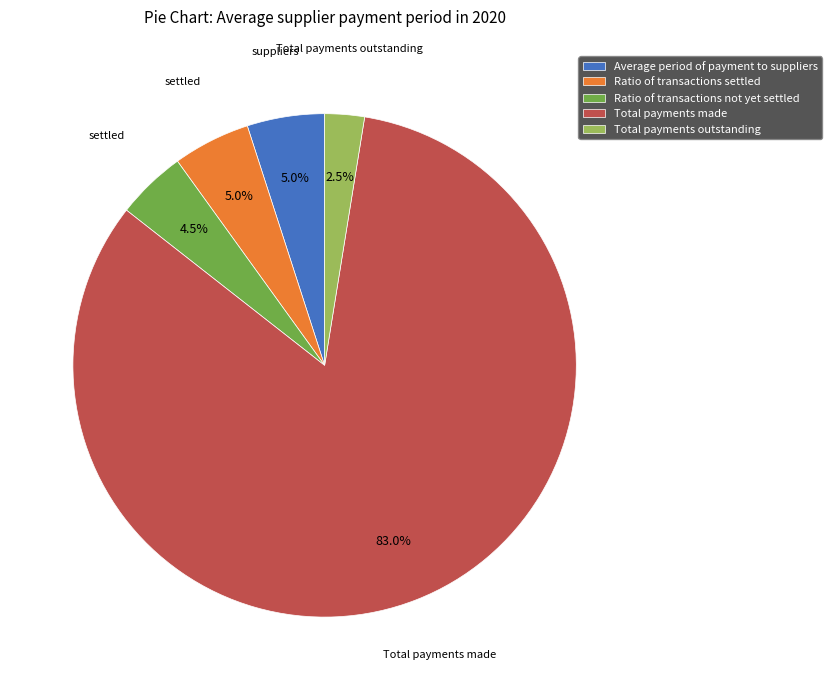

Which slice represents more than half of the pie?

Total payments made